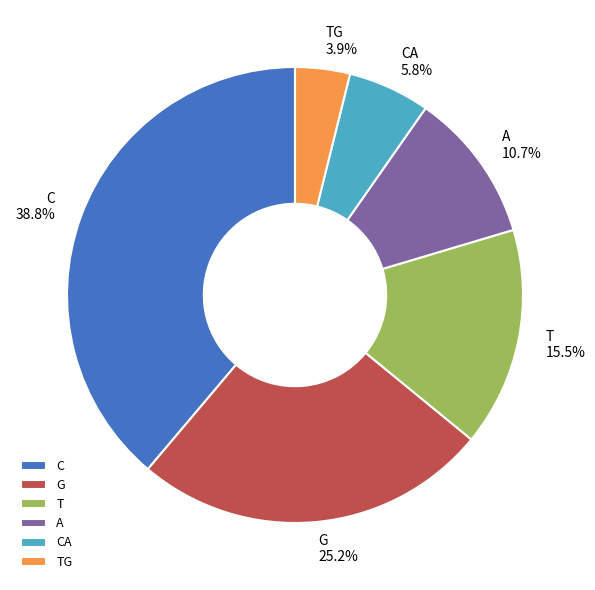

How many segments does this pie chart have?

6